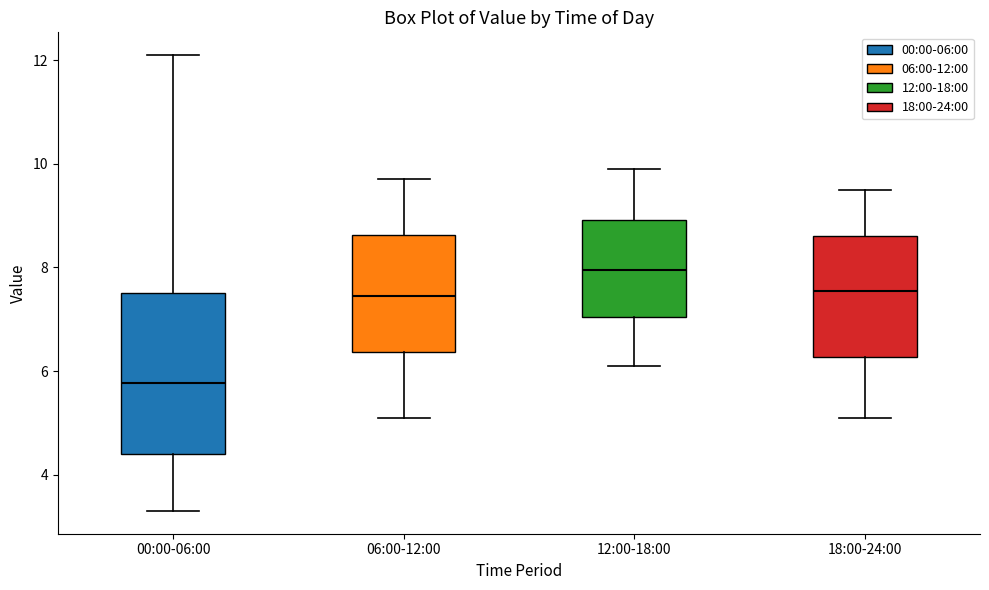

Comparing the boxes themselves (not the whiskers), which one is the tallest?

00:00-06:00